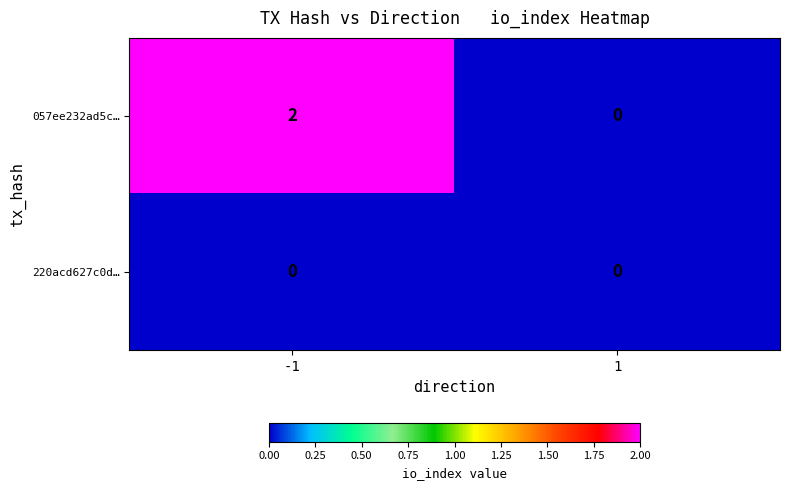

Which series changed the most between -1 and 1?

057ee232ad5c…